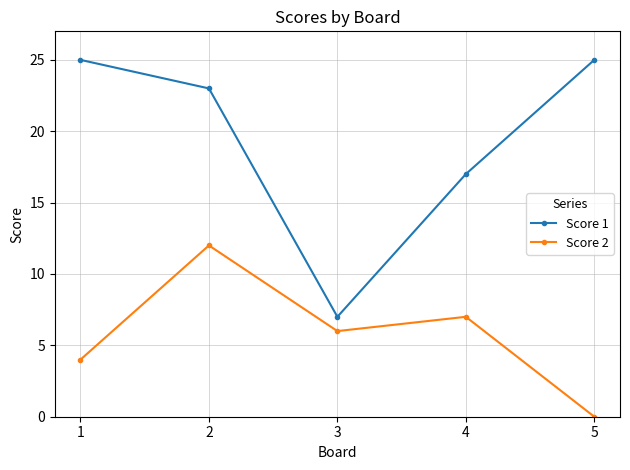

At 1, list the series in order from largest to smallest.

Score 1, Score 2